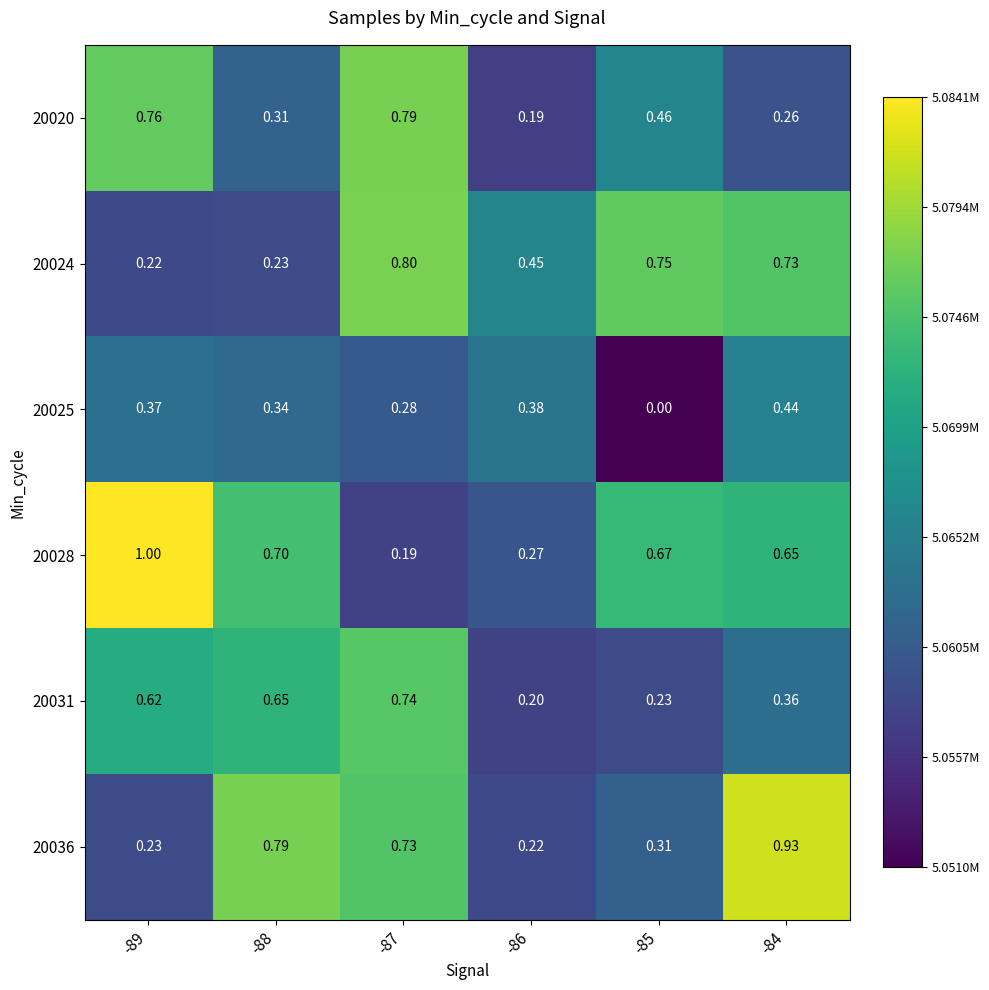

What is the greatest value displayed?

1.0